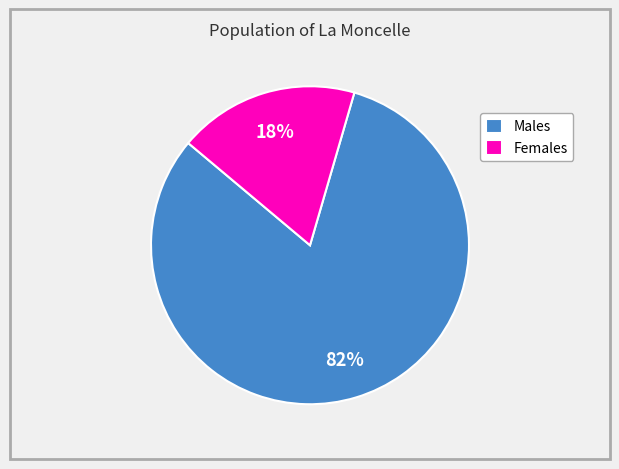

How many slices are in this pie chart?

2